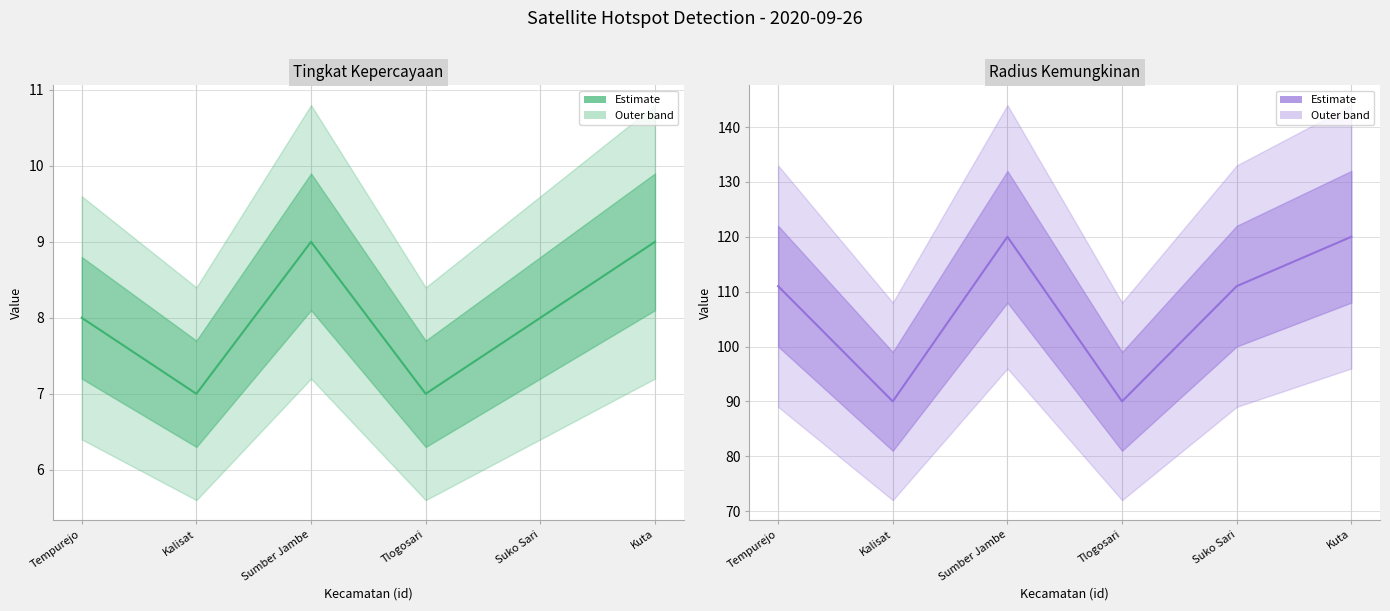

Count the number of data series in this chart.

2